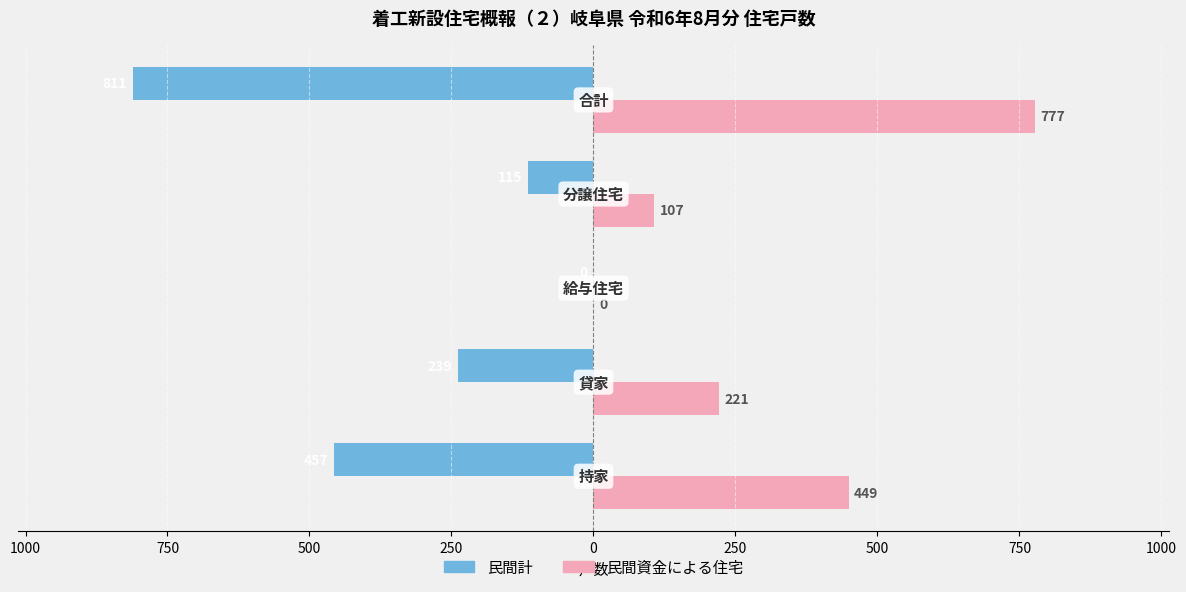

What are all the series names shown in the legend?

民間計, 民間資金による住宅